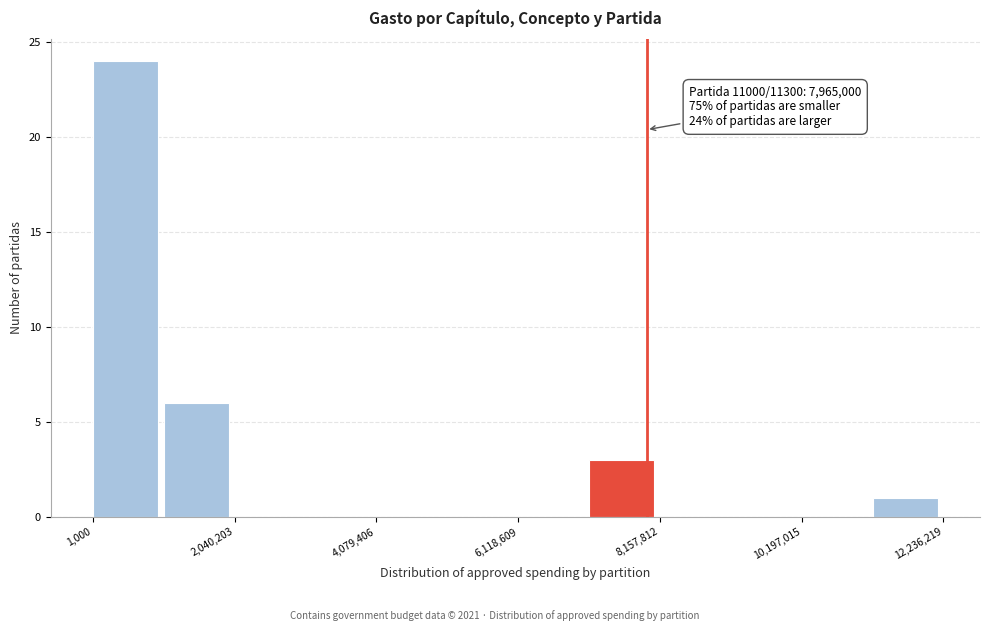

Read against the x-axis, roughly where is the centre of the tallest bar?

500000